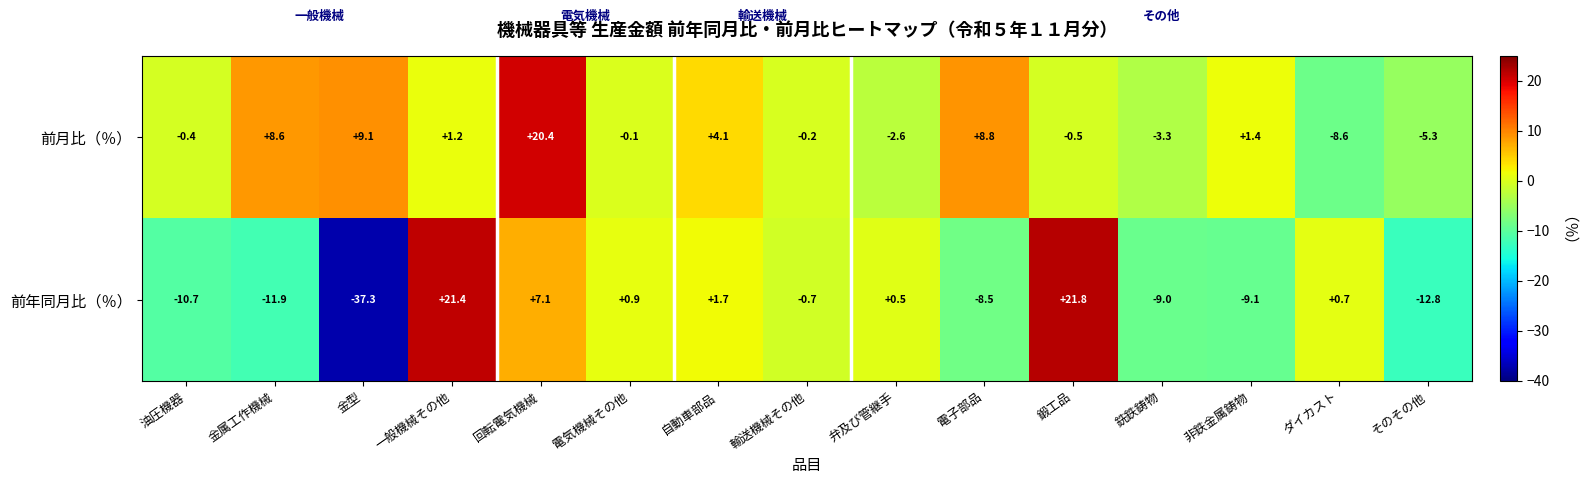

What is the sum of the 前月比（％） values at 油圧機器 and 一般機械その他?

0.8